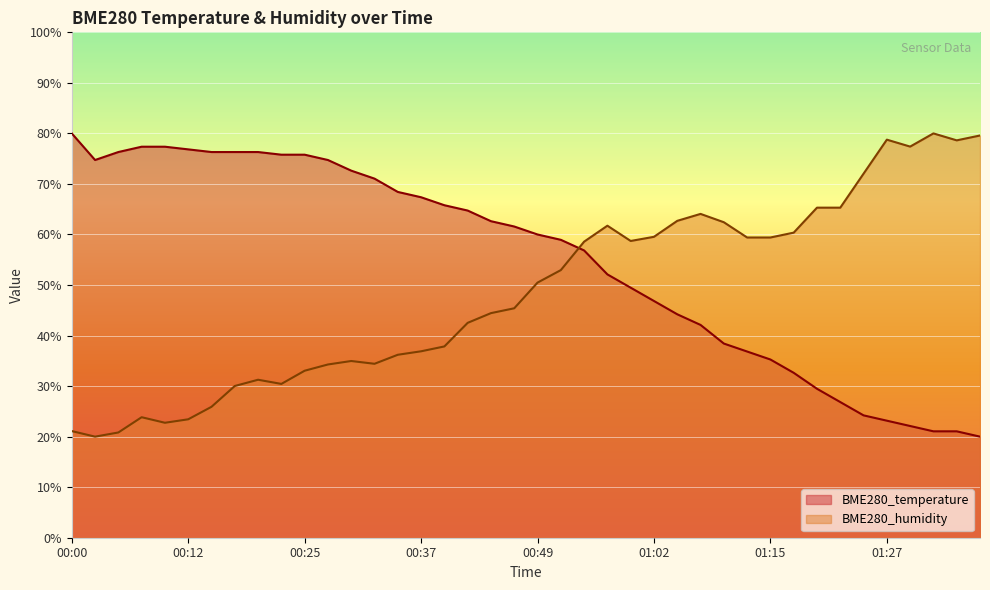

Reading right to left, transcribe all the data shown in this chart.

BME280_temperature: 20.0	21.1	21.1	22.1	23.2	24.2	26.8	29.5	32.6	35.3	36.8	38.4	42.1	44.2	46.8	49.5	52.1	56.8	58.9	60.0	61.6	62.6	64.7	65.8	67.4	68.4	71.1	72.6	74.7	75.8	75.8	76.3	76.3	76.3	76.8	77.4	77.4	76.3	74.7	80.0
BME280_humidity: 79.6	78.6	80.0	77.4	78.8	72.0	65.3	65.3	60.4	59.4	59.4	62.4	64.1	62.7	59.5	58.7	61.7	58.6	53.0	50.5	45.4	44.4	42.5	37.8	36.9	36.2	34.4	35.0	34.3	33.0	30.4	31.3	30.0	25.9	23.4	22.7	23.8	20.8	20.0	21.1